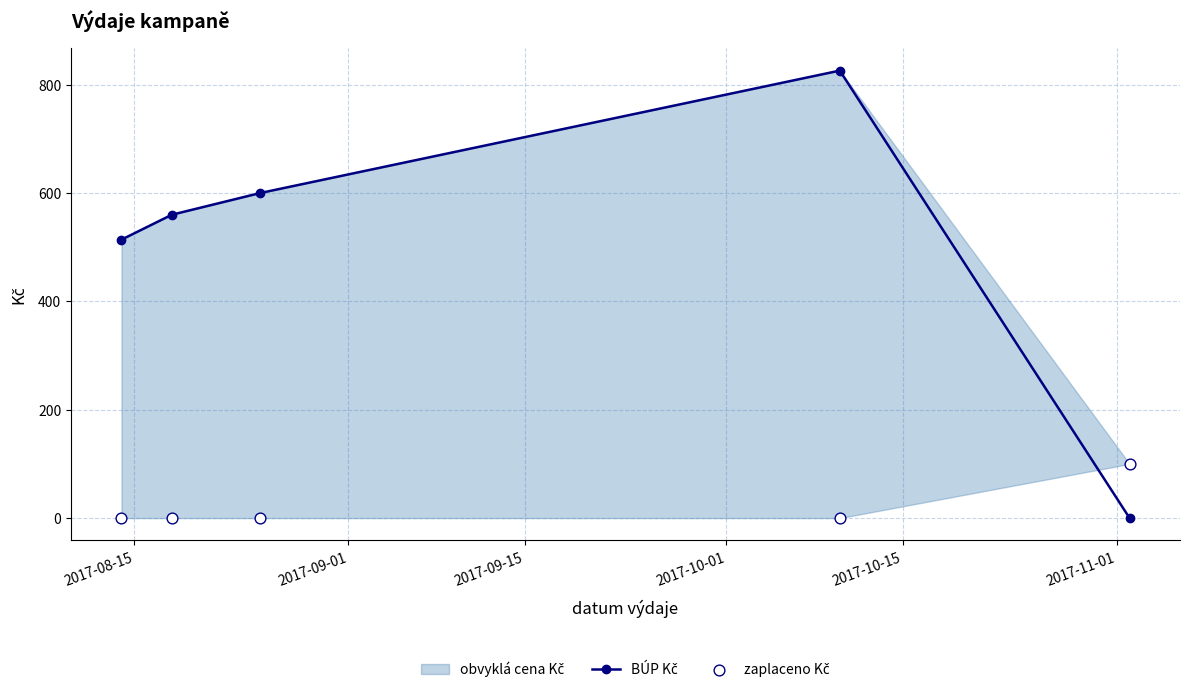

Which series contains the lowest Y value?

BÚP Kč